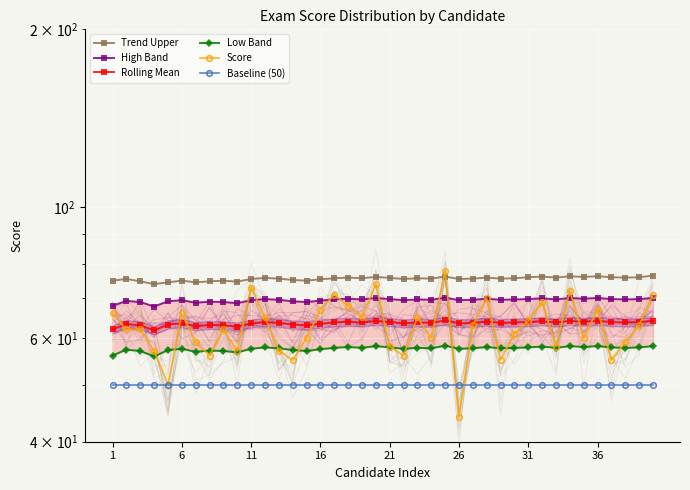

True or false: High Band has a value of 68.8 at 31.

True